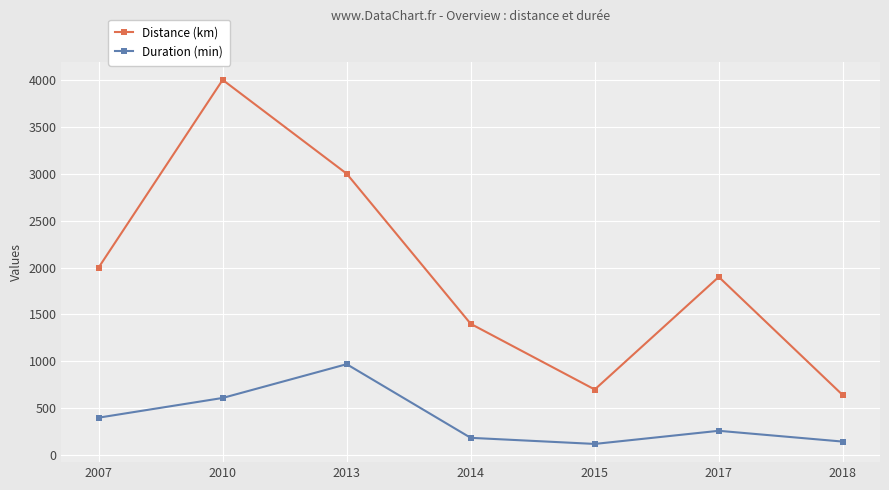

How many lines are shown in the chart?

2